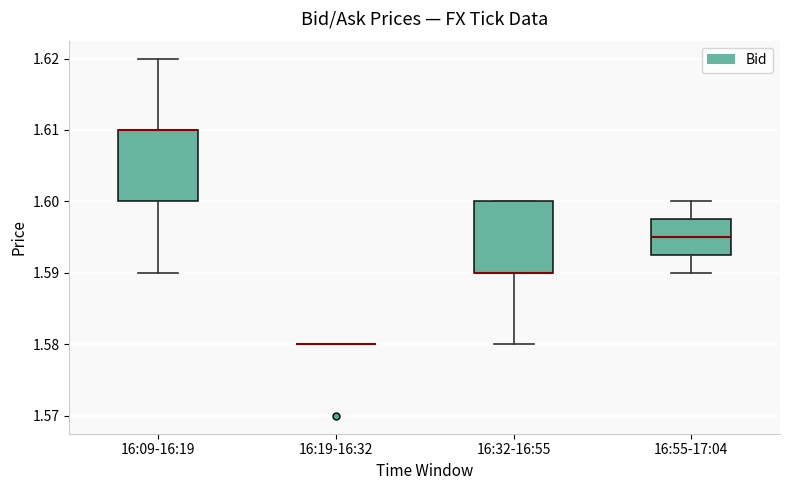

Reading left to right, read every box against the y-axis: the position of its median line, the range the box covers, and the ends of its whiskers. The values are not printed on the chart, so give them approximately, as read against the axis.

16:09-16:19: median 1.610 (drawn on the box's upper edge), box 1.600 to 1.610, whiskers 1.590 to 1.620
16:19-16:32: box collapsed to a line at 1.580, whiskers 1.580 to 1.580
16:32-16:55: median 1.590 (drawn on the box's lower edge), box 1.590 to 1.600, whiskers 1.580 to 1.600
16:55-17:04: median 1.595, box 1.593 to 1.598, whiskers 1.590 to 1.600